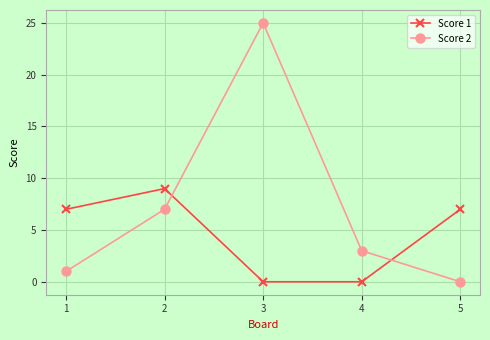

At which category is the sum across all series the highest?

3